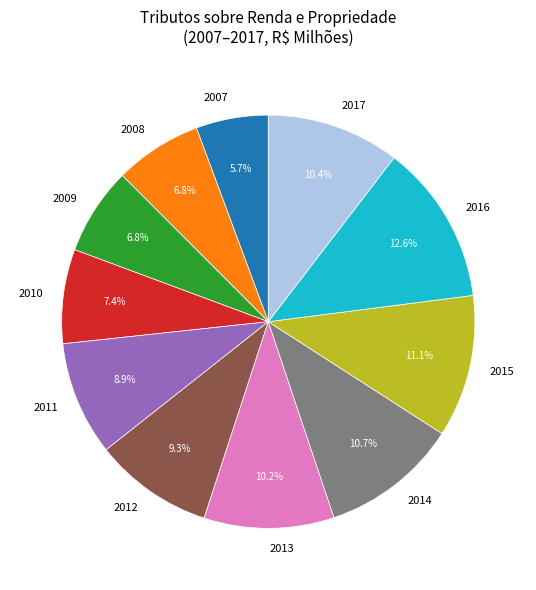

What is the ratio of the value at 2012 to the value at 2014?

0.9